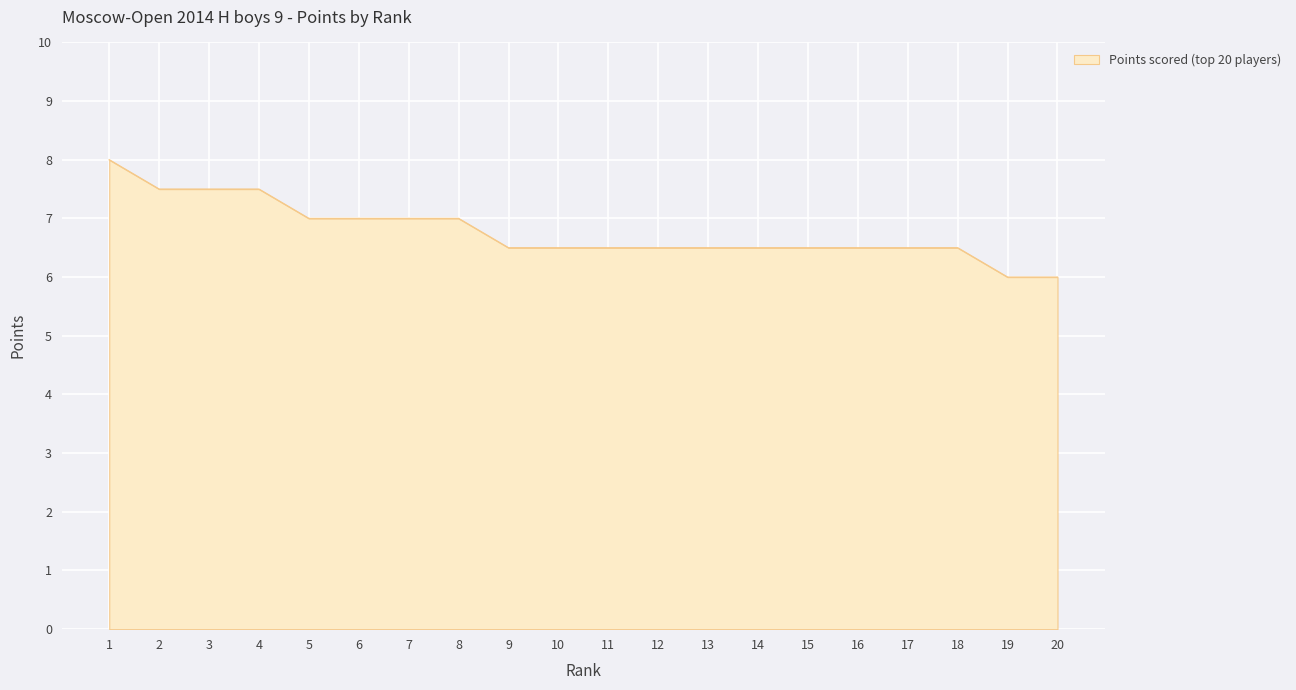

How many lines are shown in the chart?

1